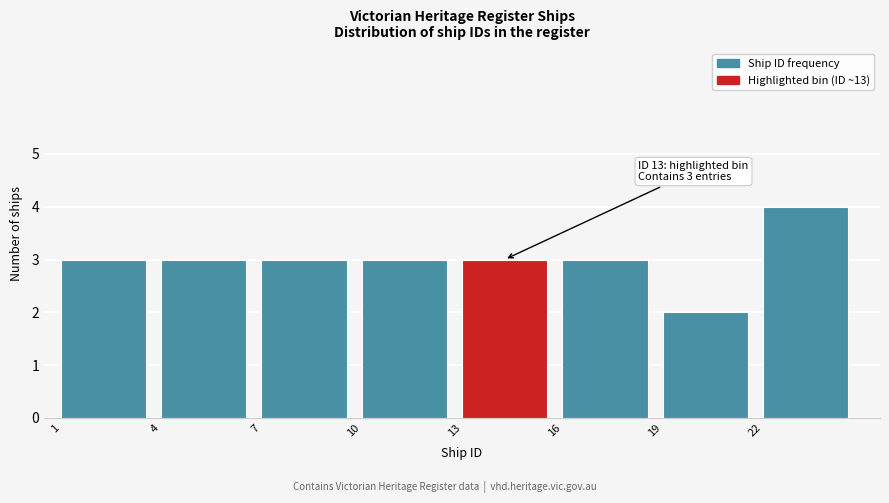

Which range on the x-axis has the tallest bar?

22 to 25